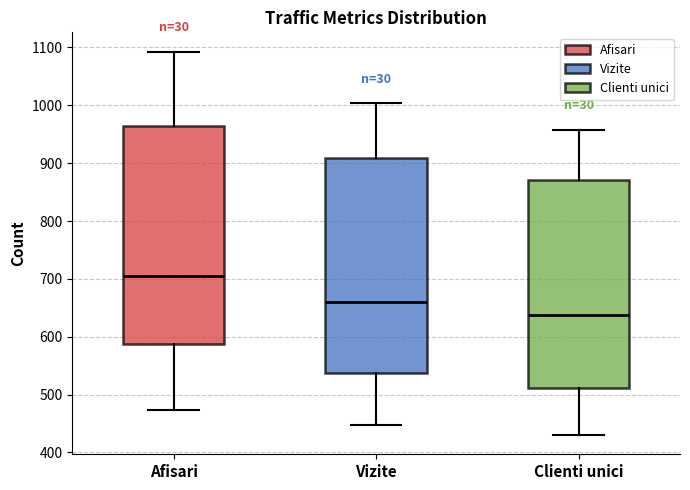

Where does the upper whisker of the box for Afisari end on the y-axis? The values are not printed on the chart, so give them approximately, as read against the axis.

1090